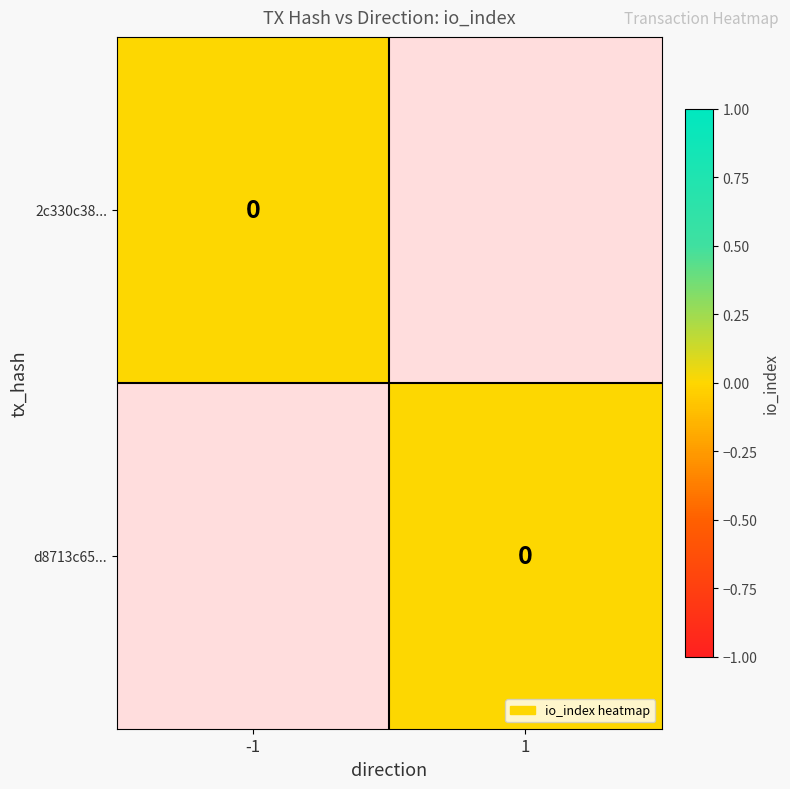

Reading right to left, transcribe all the data shown in this chart.

2c330c3810222b097cf9c9d44056e1d85e87a52: 0	-1
d8713c65dd5629947024f41c48dae2b67d8c9a6: 0	1